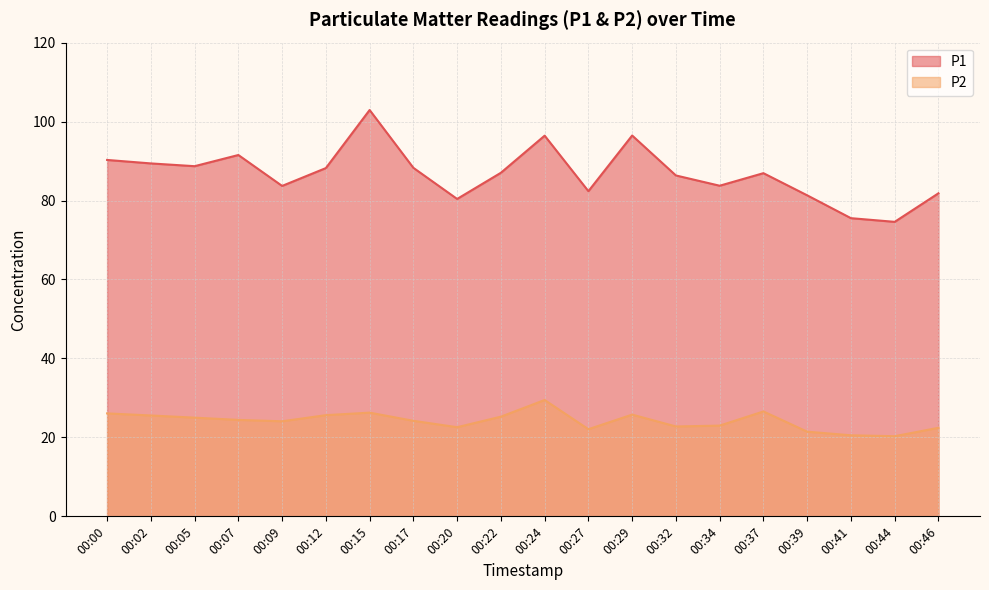

True or false: P2 and P1 intersect in this chart.

False